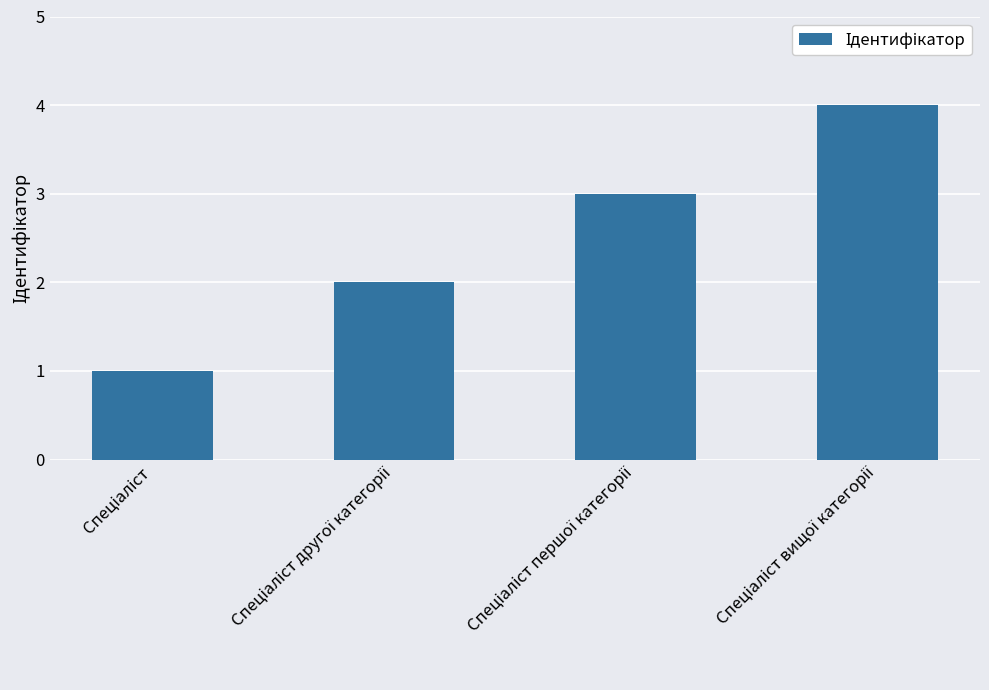

What is the difference between the maximum and minimum values?

3